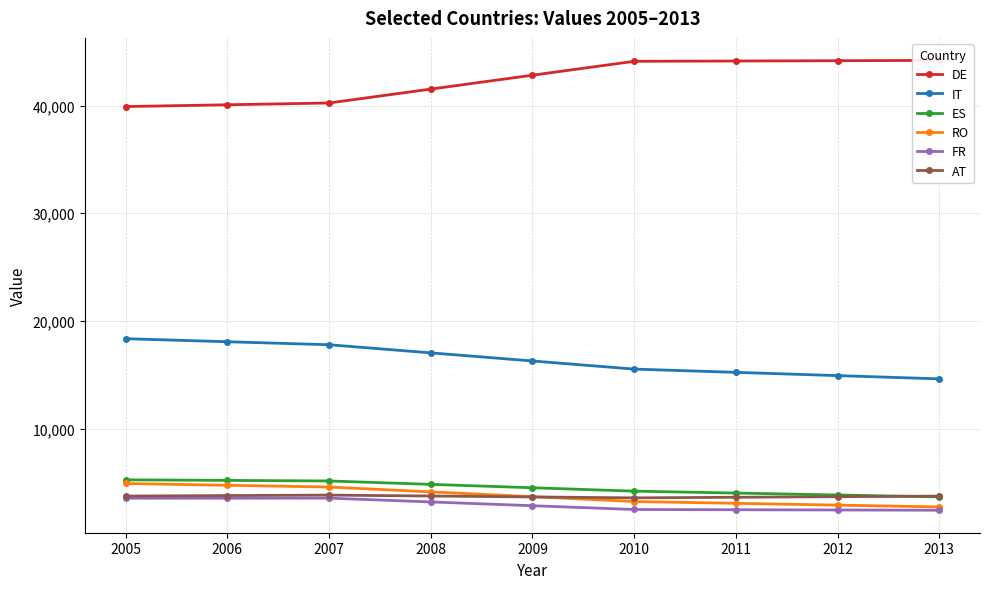

What is the maximum value shown in the chart?

44194